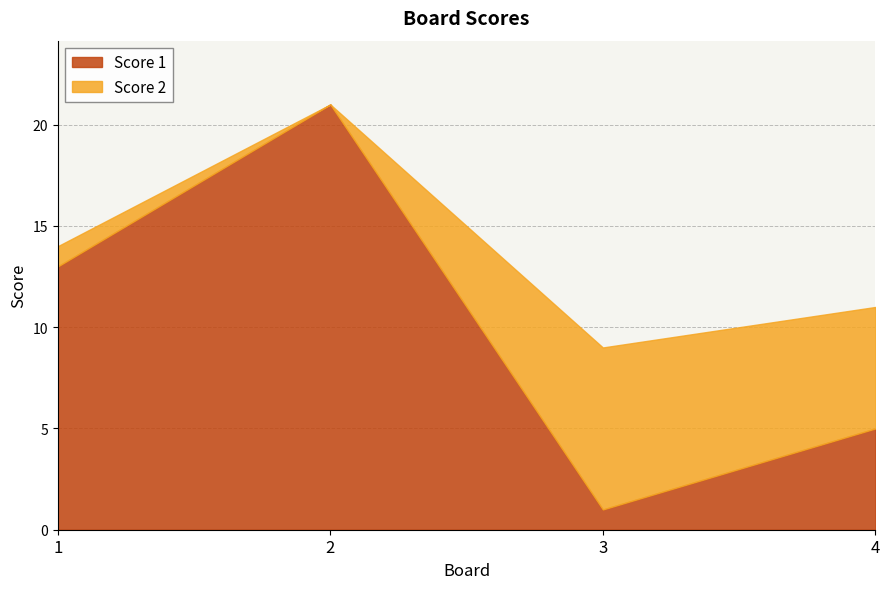

Which category has the lowest value in the Score 2 series?

2